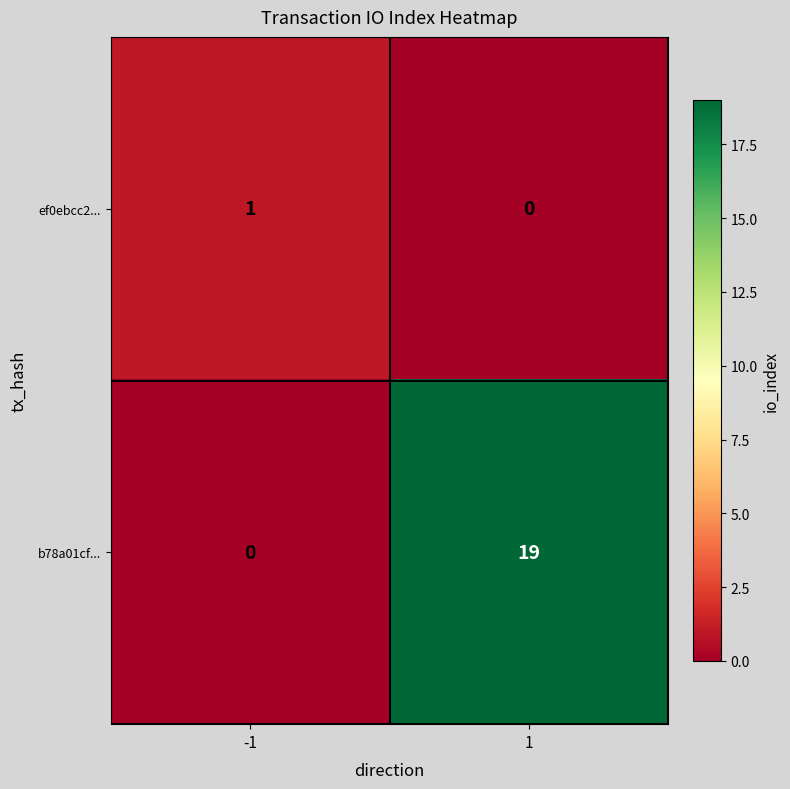

What is the greatest value displayed?

19